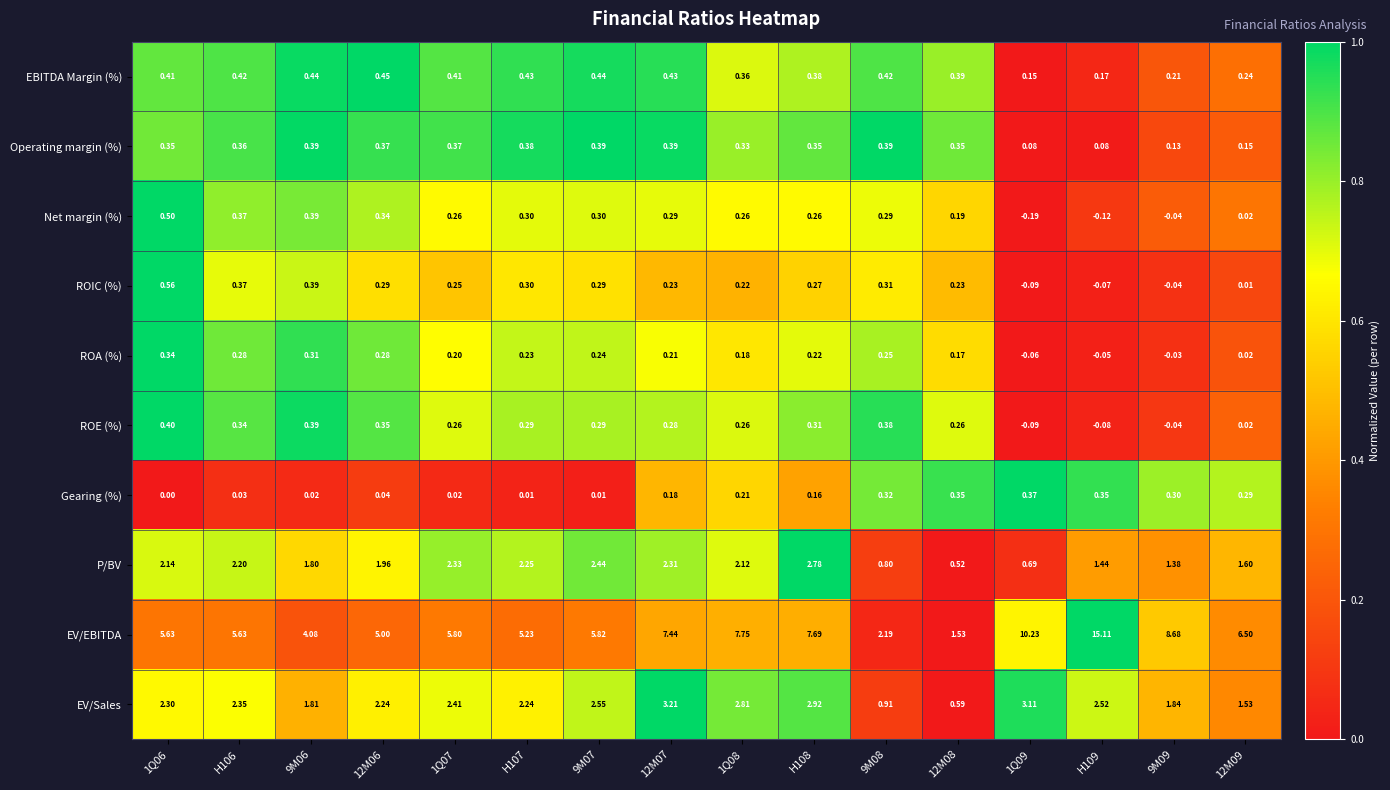

Between H106 and H108, which series saw the biggest shift?

EV/EBITDA